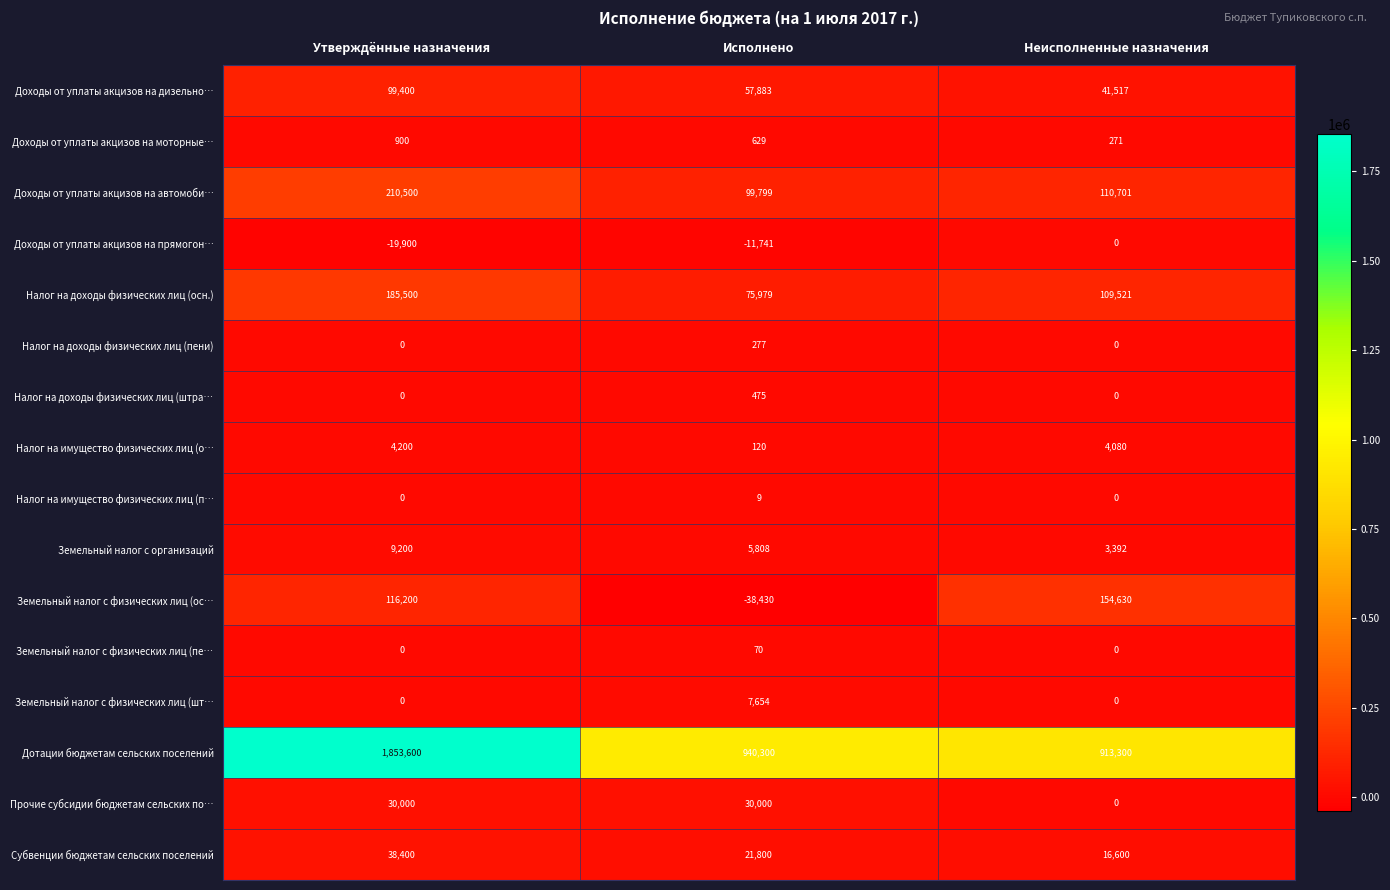

What is the total value across all series at Исполнено?

1190632